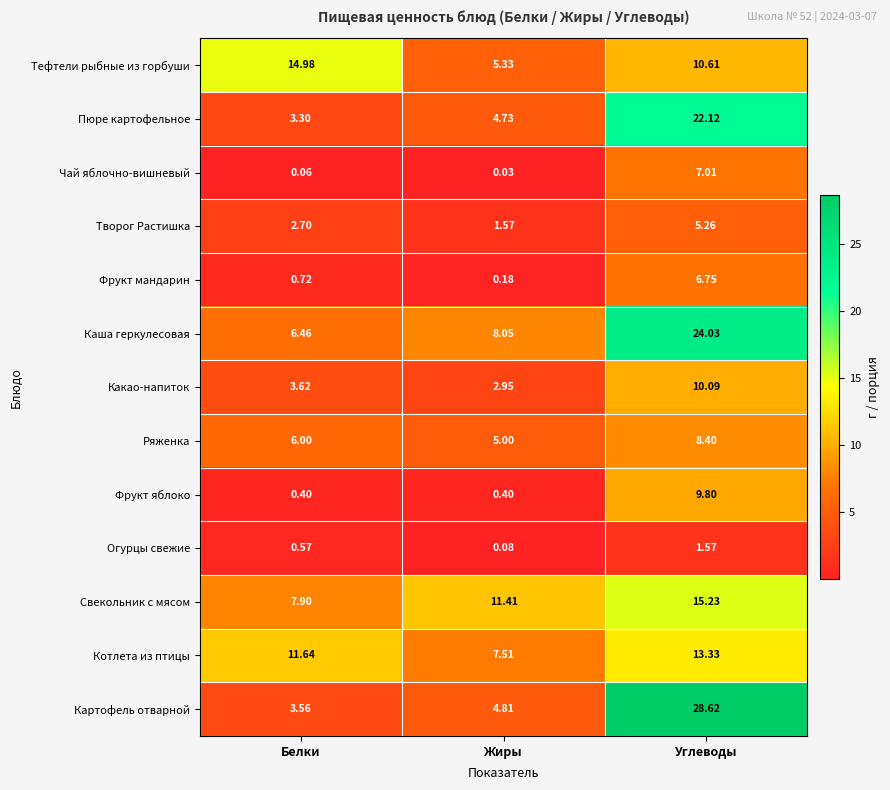

Rank the series at Белки from lowest to highest value.

Чай яблочно-вишневый, Фрукт яблоко, Огурцы свежие, Фрукт мандарин, Творог Растишка, Пюре картофельное, Картофель отварной, Какао-напиток, Ряженка, Каша геркулесовая, Свекольник с мясом, Котлета из птицы, Тефтели рыбные из горбуши